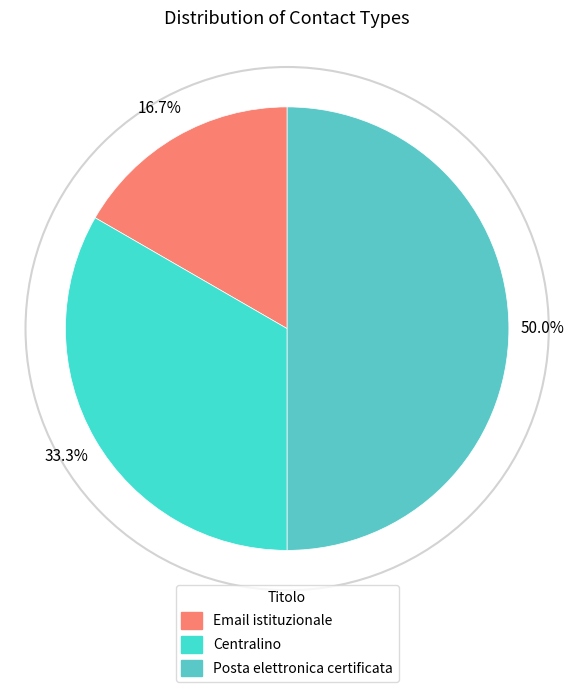

Is there a majority slice in this chart?

No